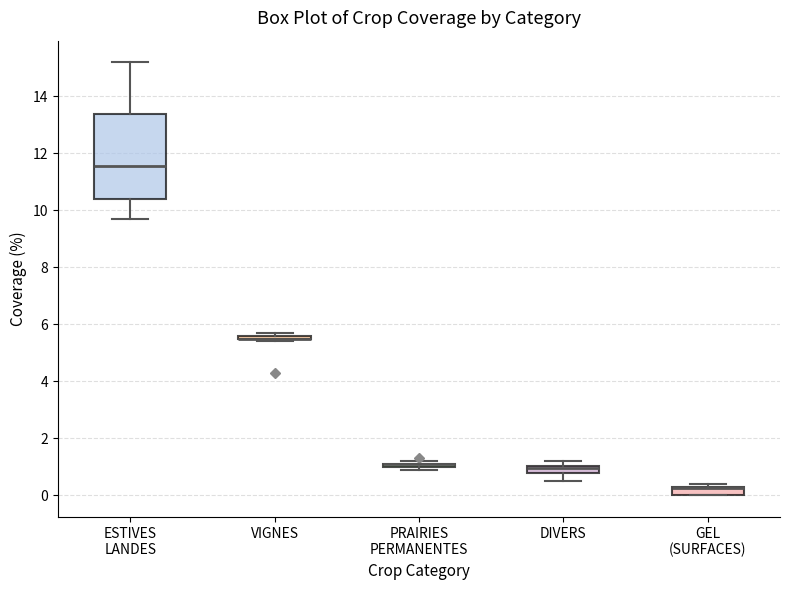

Where is the upper edge of the box for VIGNES on the y-axis? The values are not printed on the chart, so give them approximately, as read against the axis.

5.6